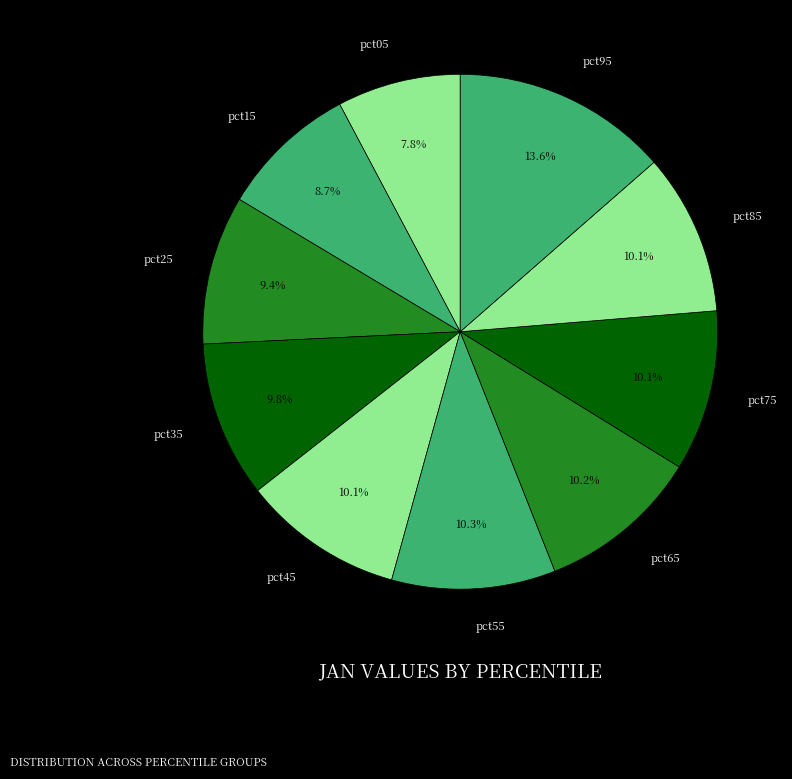

How many segments does this pie chart have?

10